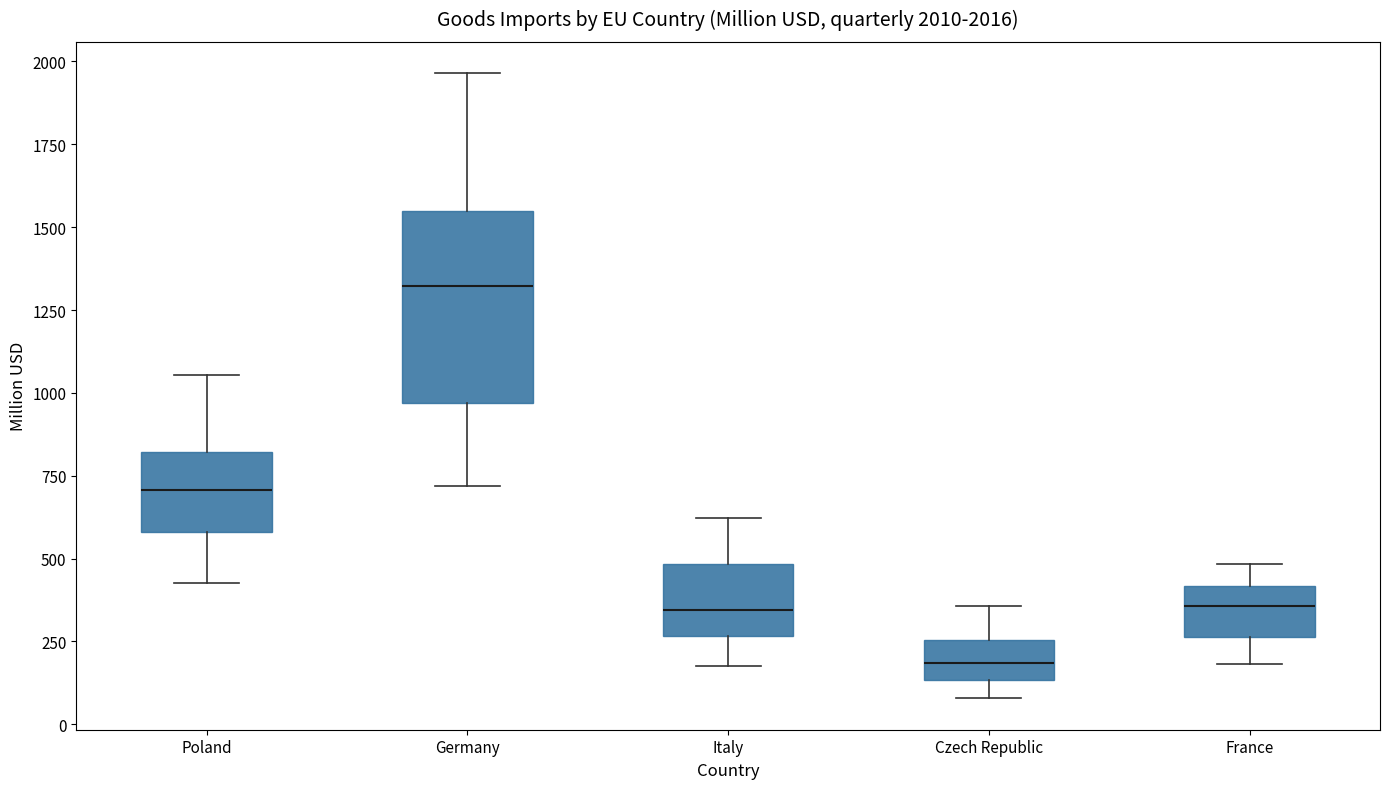

Which box's median line is the lowest?

Czech Republic